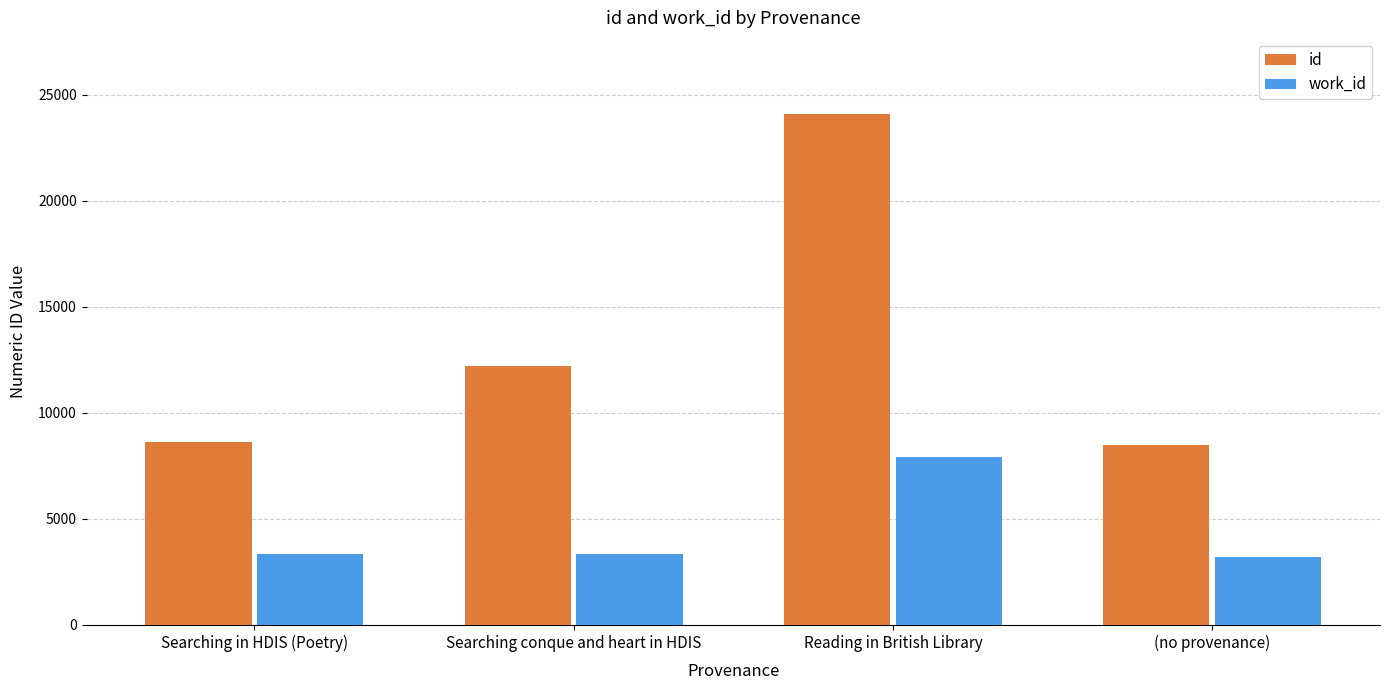

Between Searching conque and heart in HDIS and Reading in British Library, which series saw the biggest shift?

id